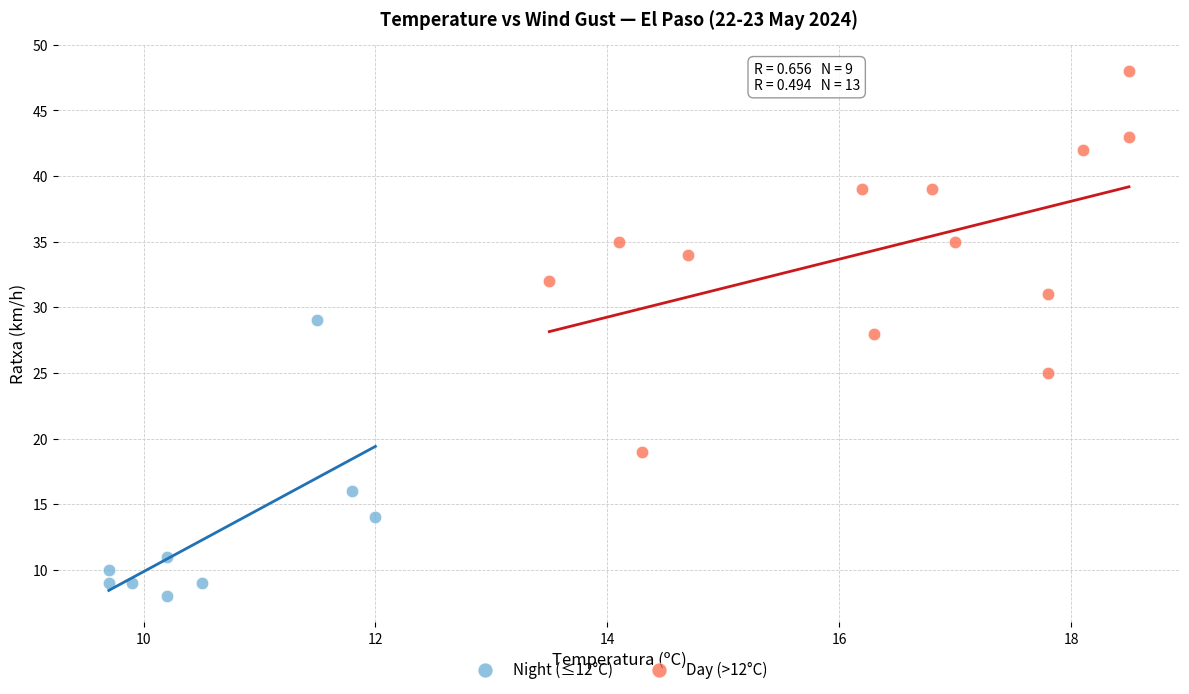

Which series has the largest Y range (max minus min)?

Day (>12°C)